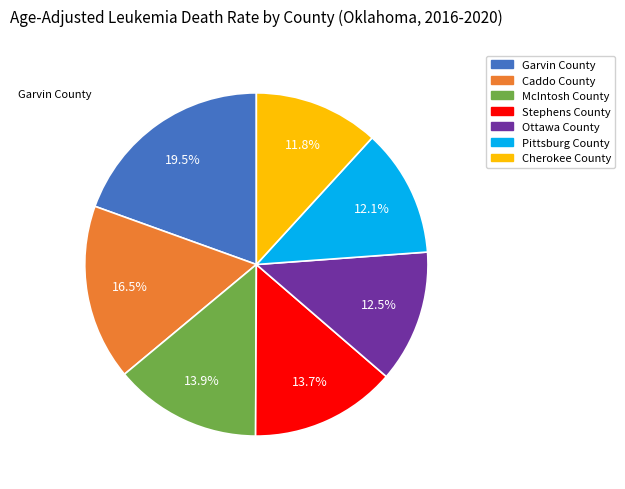

To the nearest percent, what is the combined percentage of Cherokee County and Pittsburg County?

24%